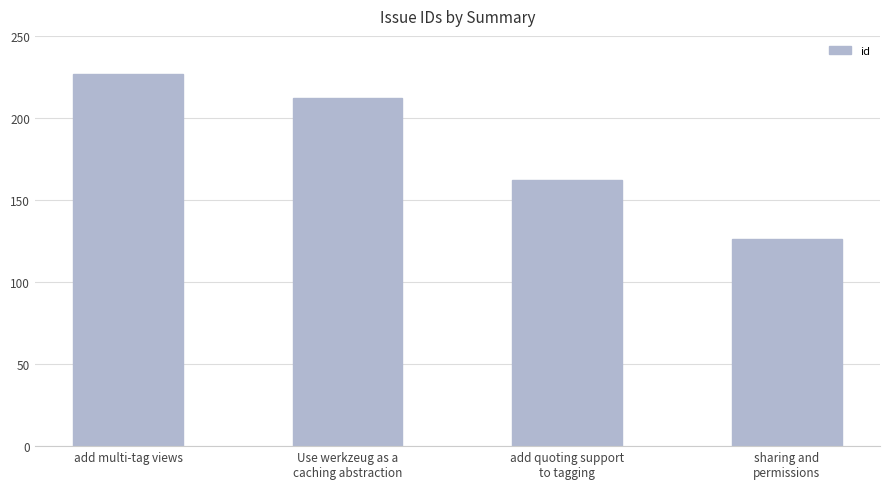

What is the value of the 4th bar from the left?

126